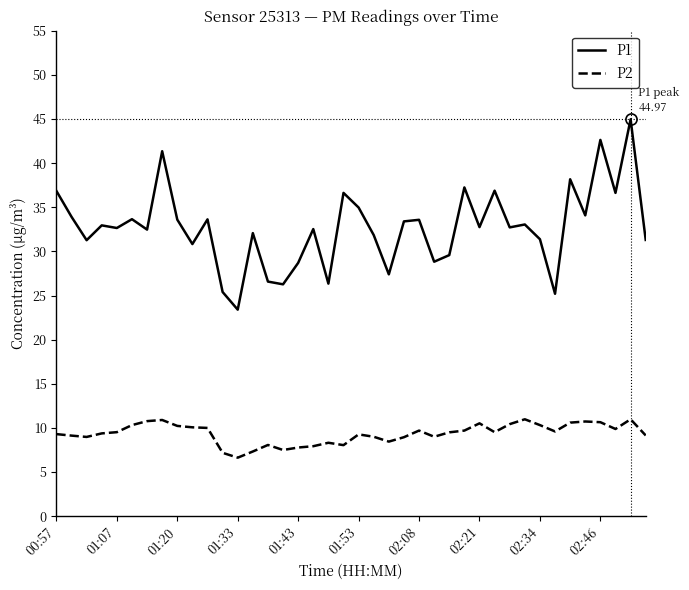

Which series has the largest total across all categories?

P1